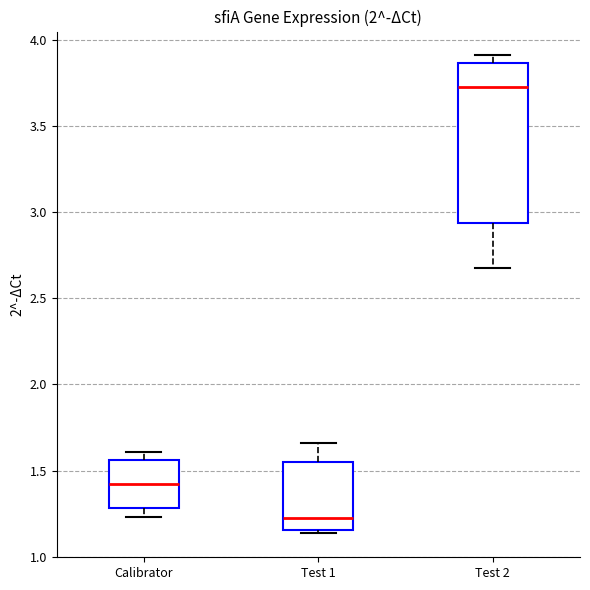

Where does the median line of the box for Test 2 sit on the y-axis? The values are not printed on the chart, so give them approximately, as read against the axis.

3.75